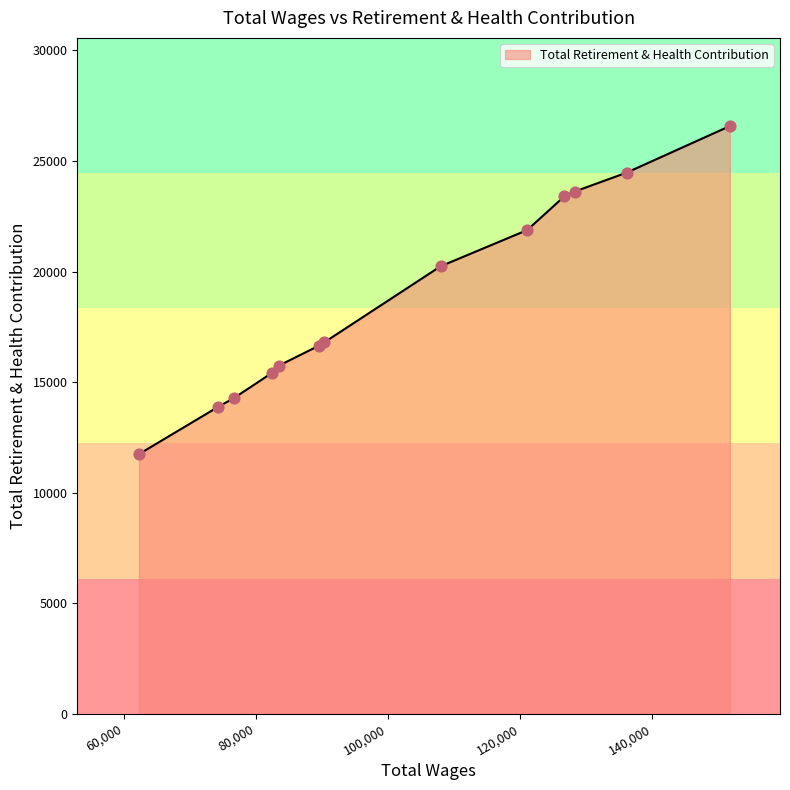

What is the minimum value shown in the chart?

11742